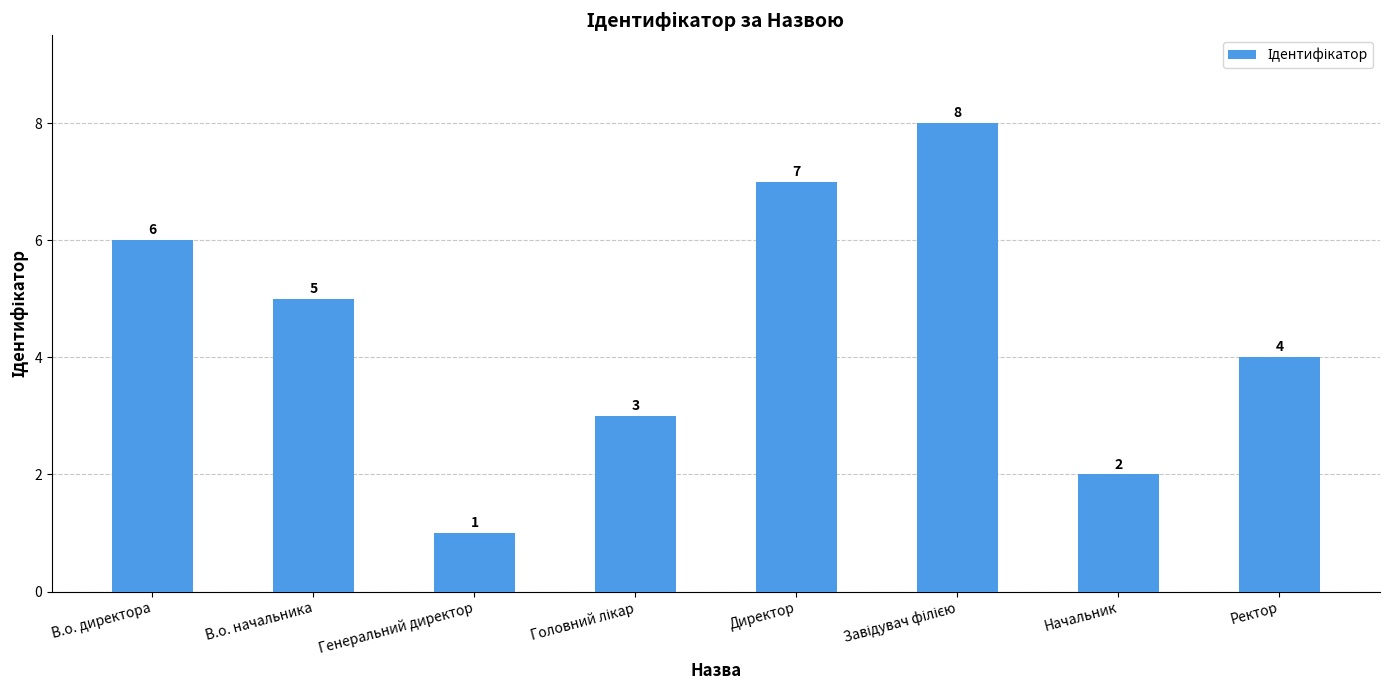

Where does the data first go above 5?

В.о. директора